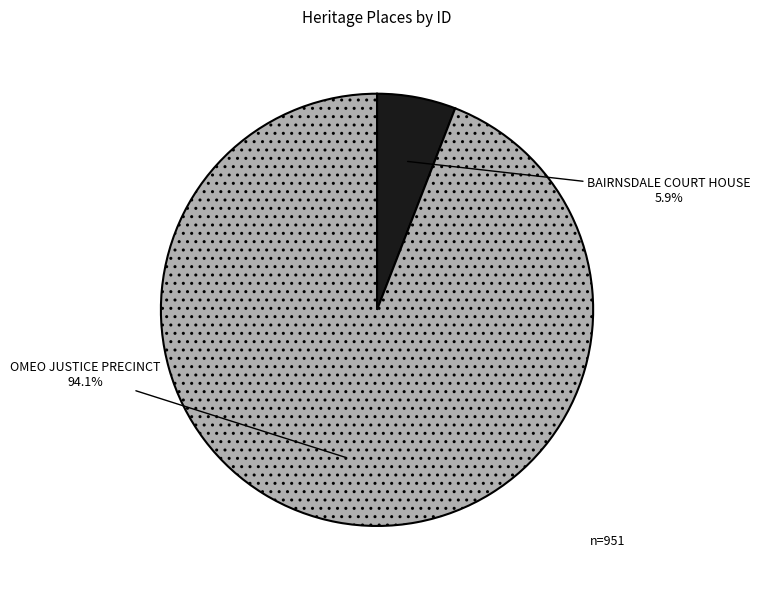

How much of the chart is everything except OMEO JUSTICE PRECINCT?

5.9%